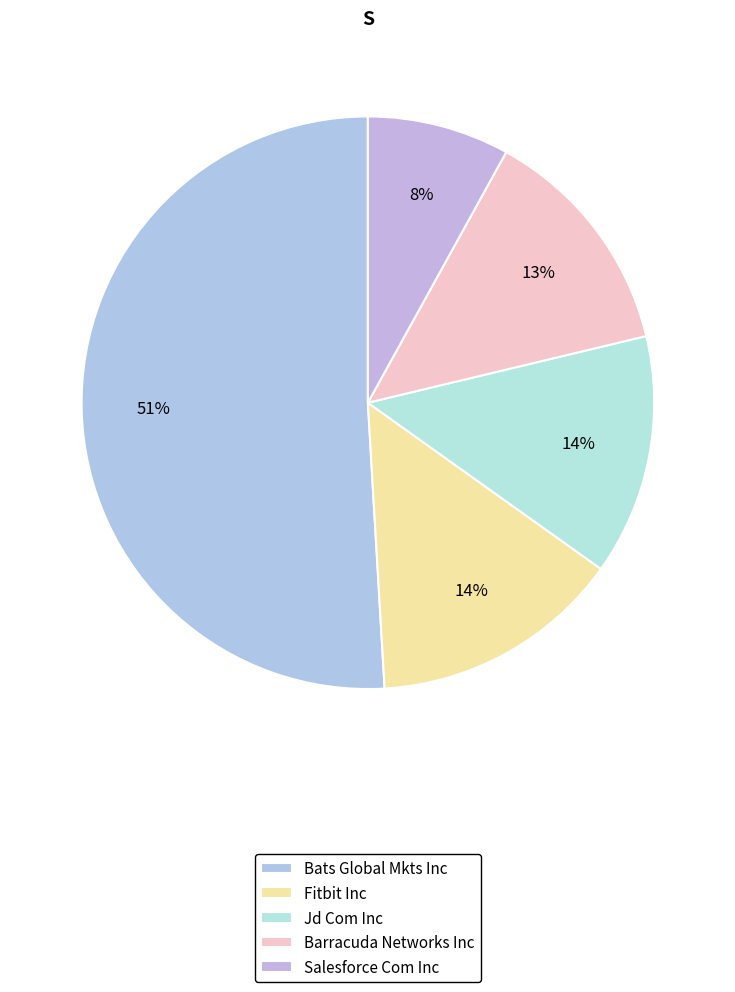

Is the sum of Jd Com Inc and Fitbit Inc greater than half?

No